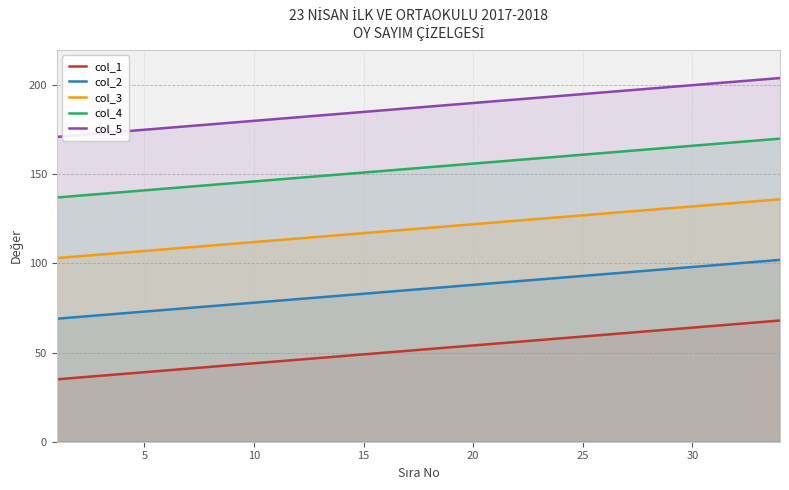

What is the maximum value for col_3?

136